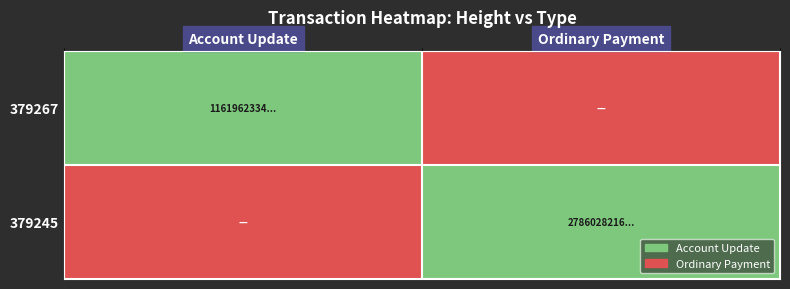

At how many categories does at least one series exceed 0?

2